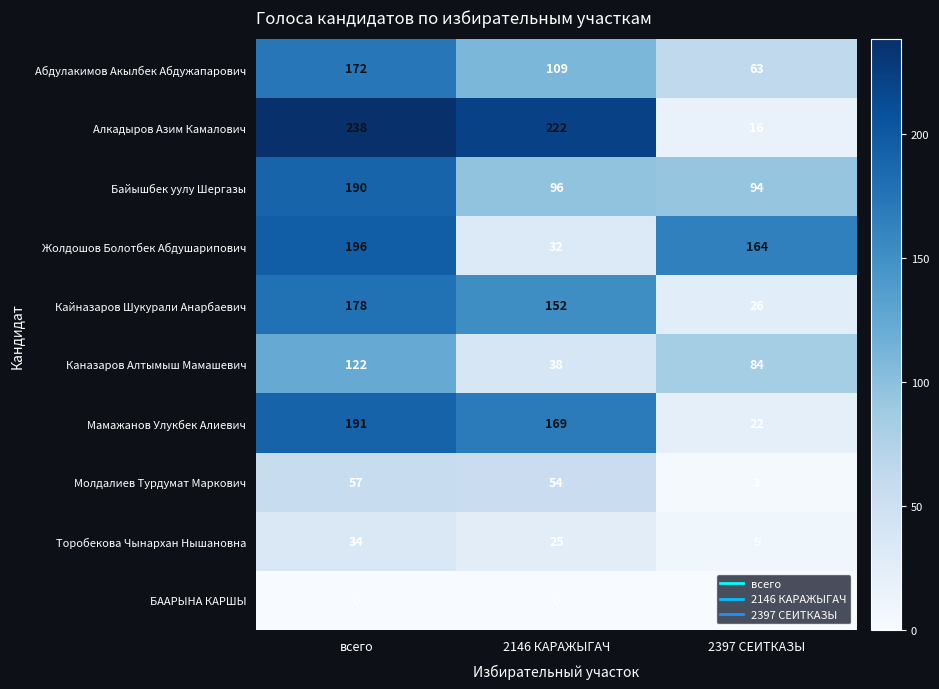

True or false: Жолдошов Болотбек Абдушарипович has a value of 94 at 2397 СЕИТКАЗЫ.

False